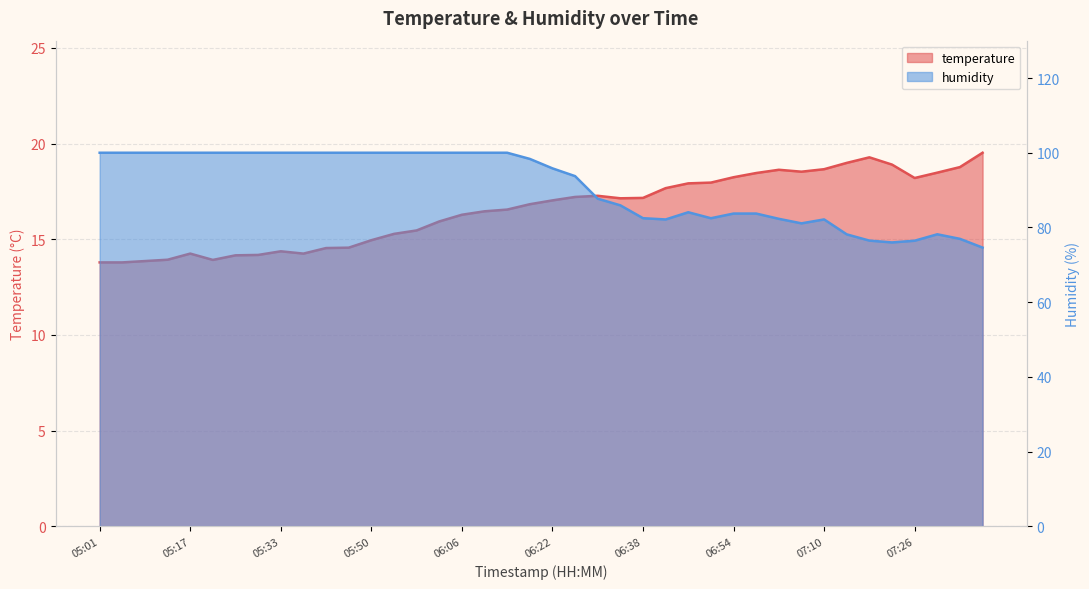

What is the difference between the temperature values at 06:34 and 06:18?

0.3